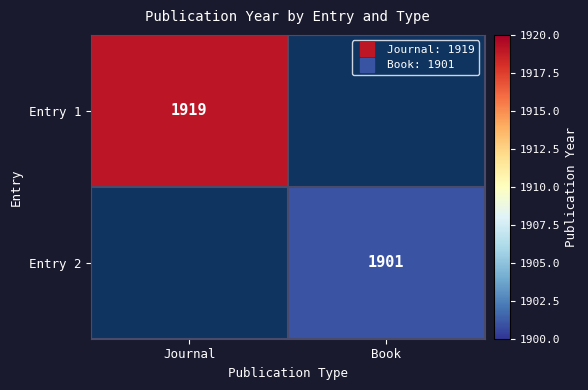

At which label does Entry 2 reach its minimum?

Journal